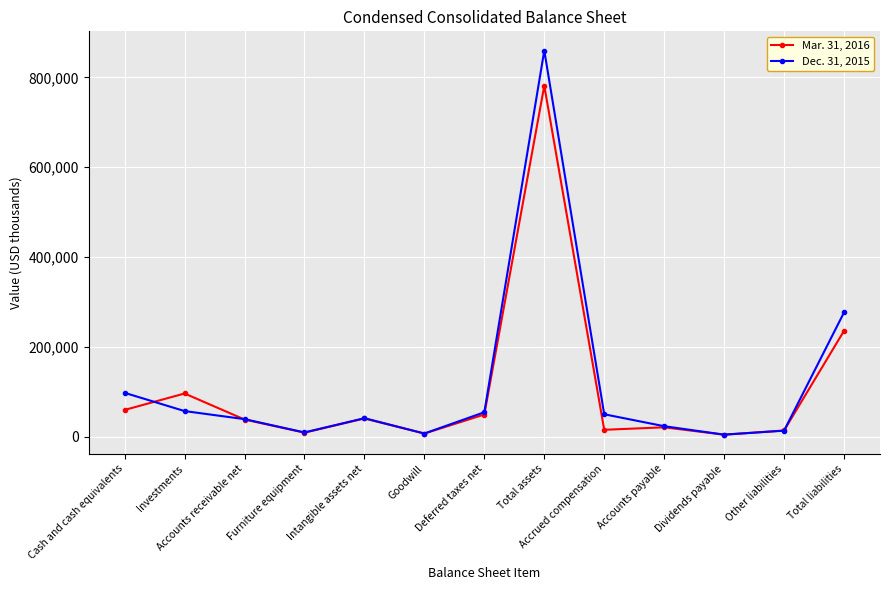

Count the number of categories in the chart.

13